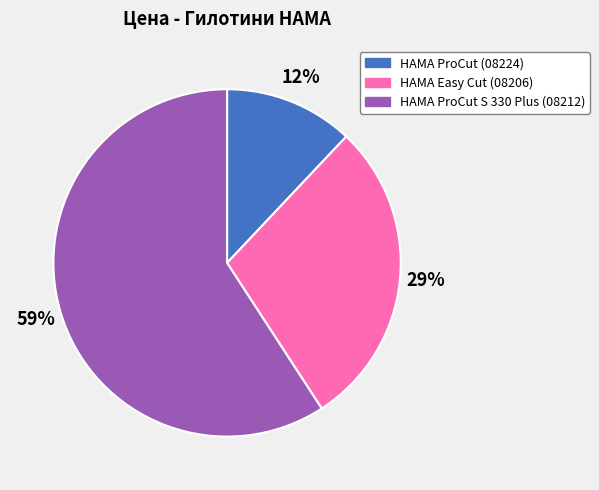

To the nearest percent, what is the combined percentage of HAMA ProCut (08224) and HAMA ProCut S 330 Plus (08212)?

71%